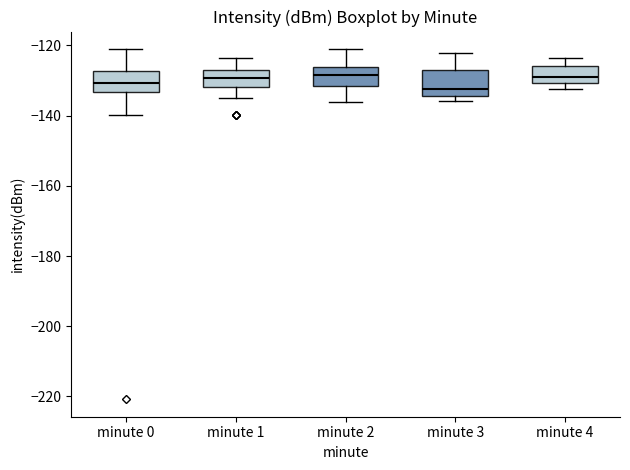

Reading left to right, read every box against the y-axis: the position of its median line, the range the box covers, and the ends of its whiskers. The values are not printed on the chart, so give them approximately, as read against the axis.

minute 0: median -130, box -134 to -128, whiskers -140 to -122
minute 1: median -130, box -132 to -128, whiskers -136 to -124
minute 2: median -128, box -132 to -126, whiskers -136 to -122
minute 3: median -132, box -134 to -126, whiskers -136 to -122
minute 4: median -128, box -130 to -126, whiskers -132 to -124